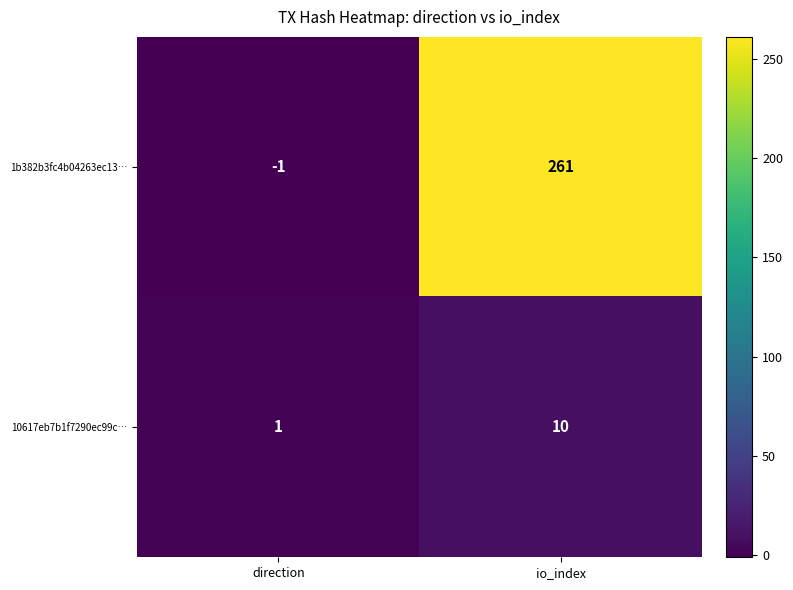

Which category has the highest value across all series?

io_index